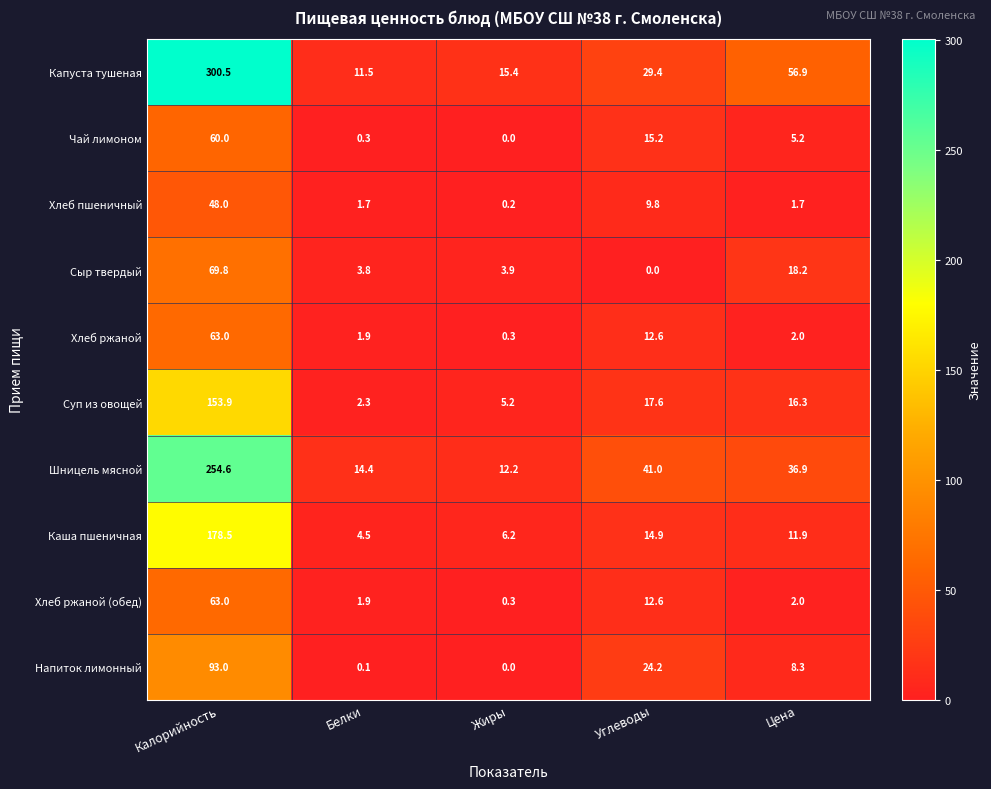

At which category does the chart reach its peak across all series?

Калорийность